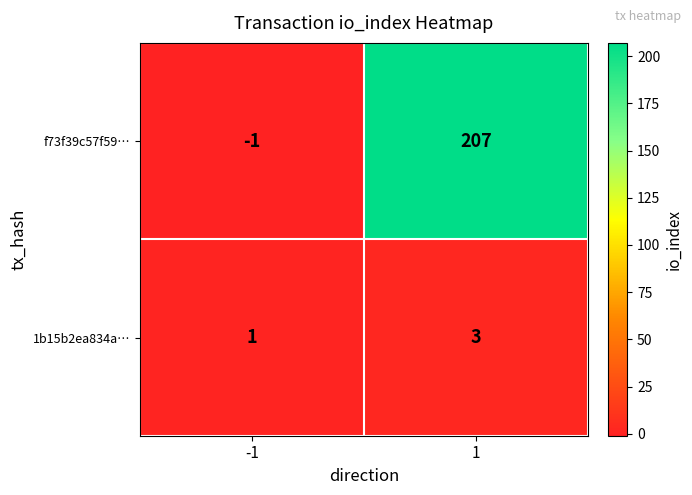

What is the difference between the highest and lowest values at 1?

204